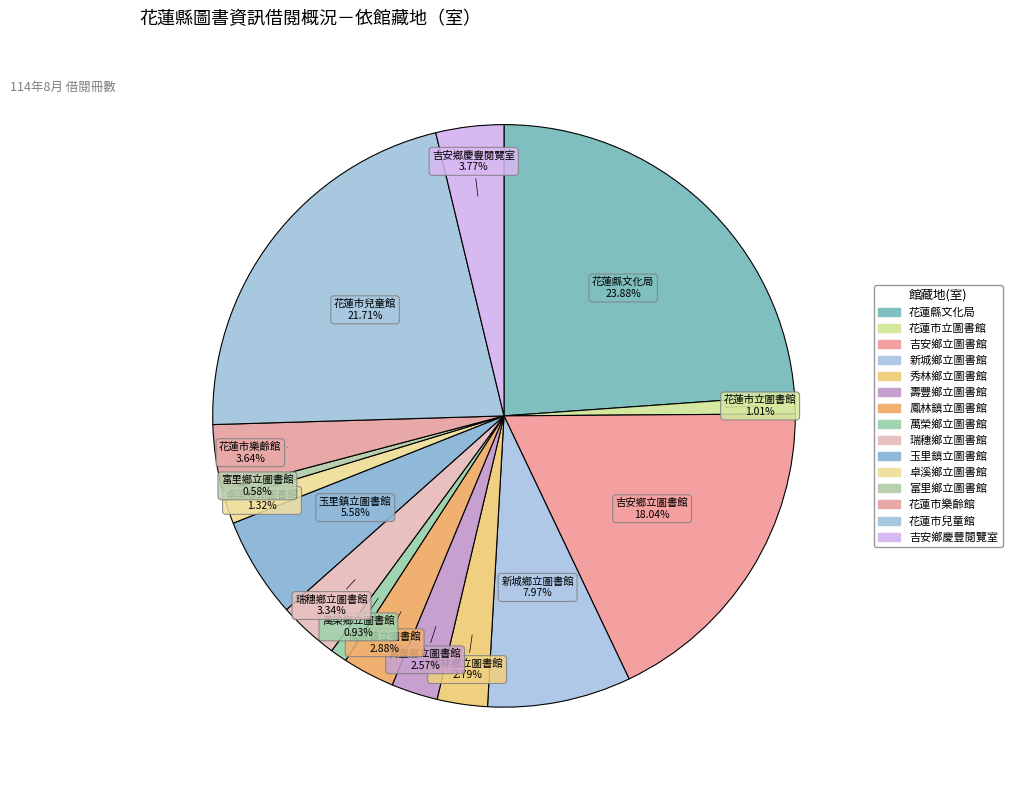

Do 花蓮市樂齡館 and 花蓮市立圖書館 together represent more than half of the pie?

No